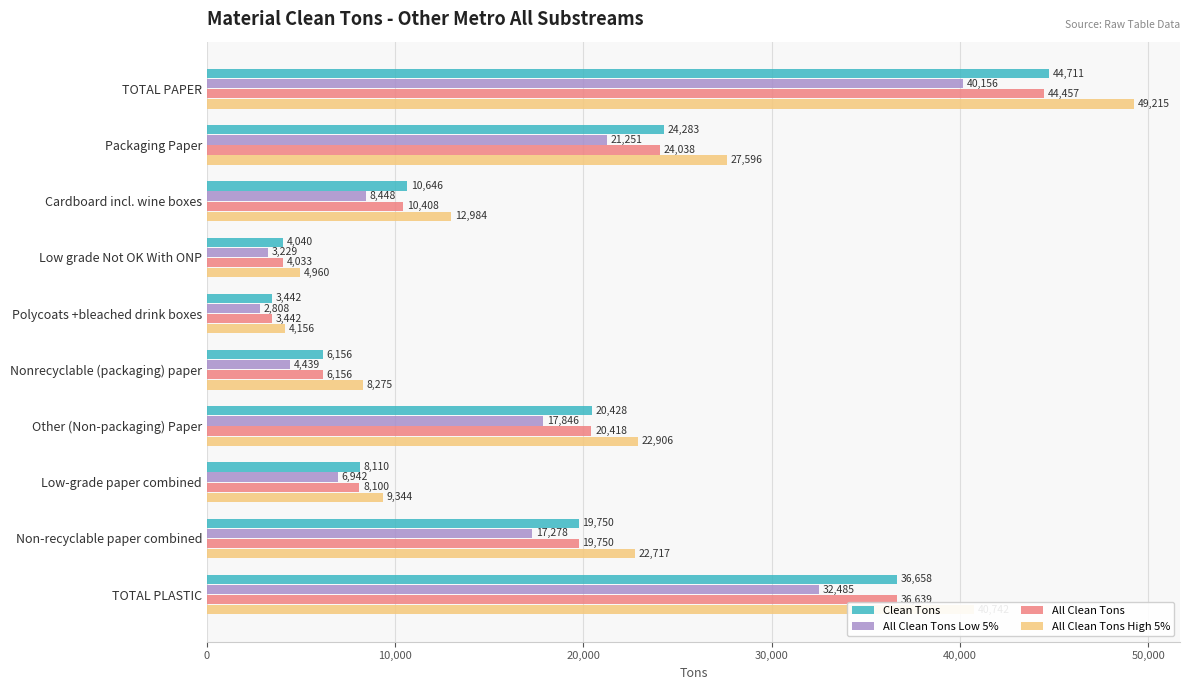

Which category has the lowest value in the All Clean Tons High 5% series?

Polycoats +bleached drink boxes